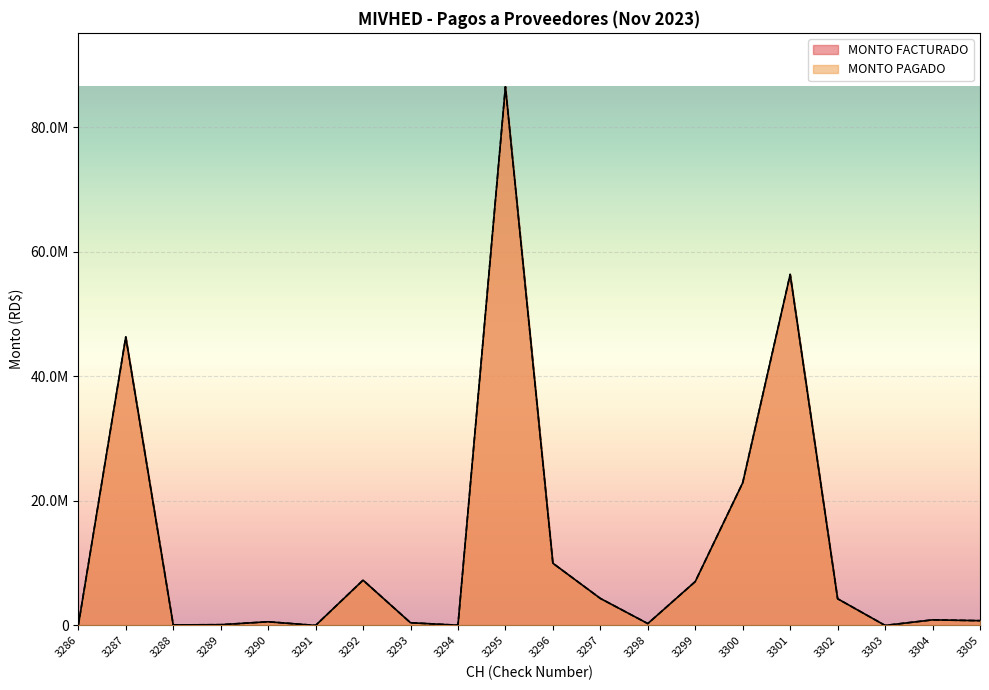

What is the average value of the MONTO FACTURADO series?

12426634.0